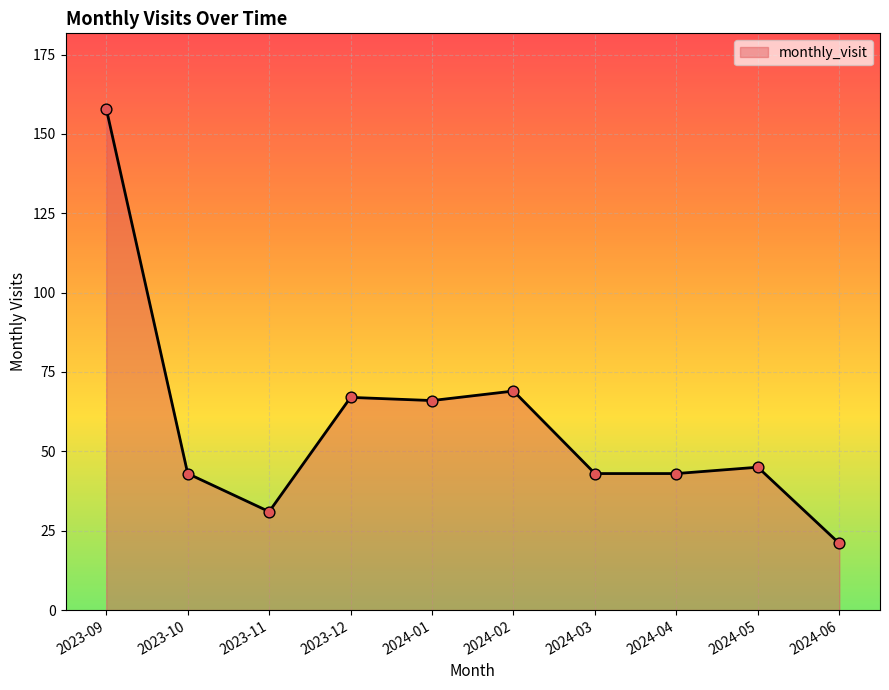

Approximately how many times larger is the value at 2023-11 compared to 2024-06?

1.5